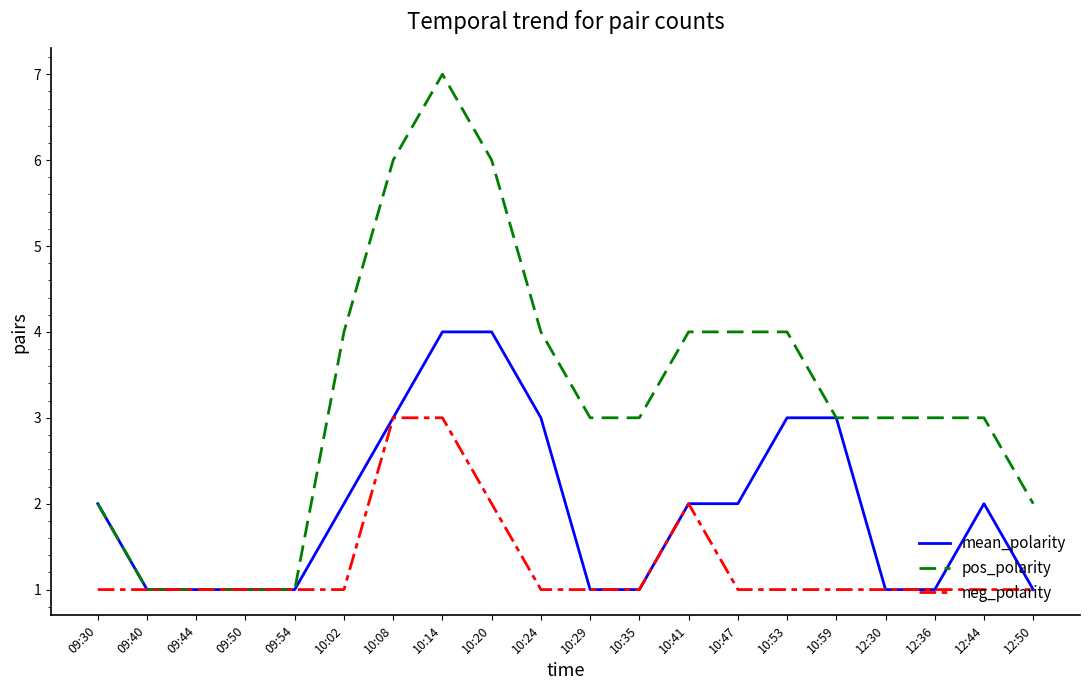

The value of pos_polarity at 10:35 is 1. True or false?

False